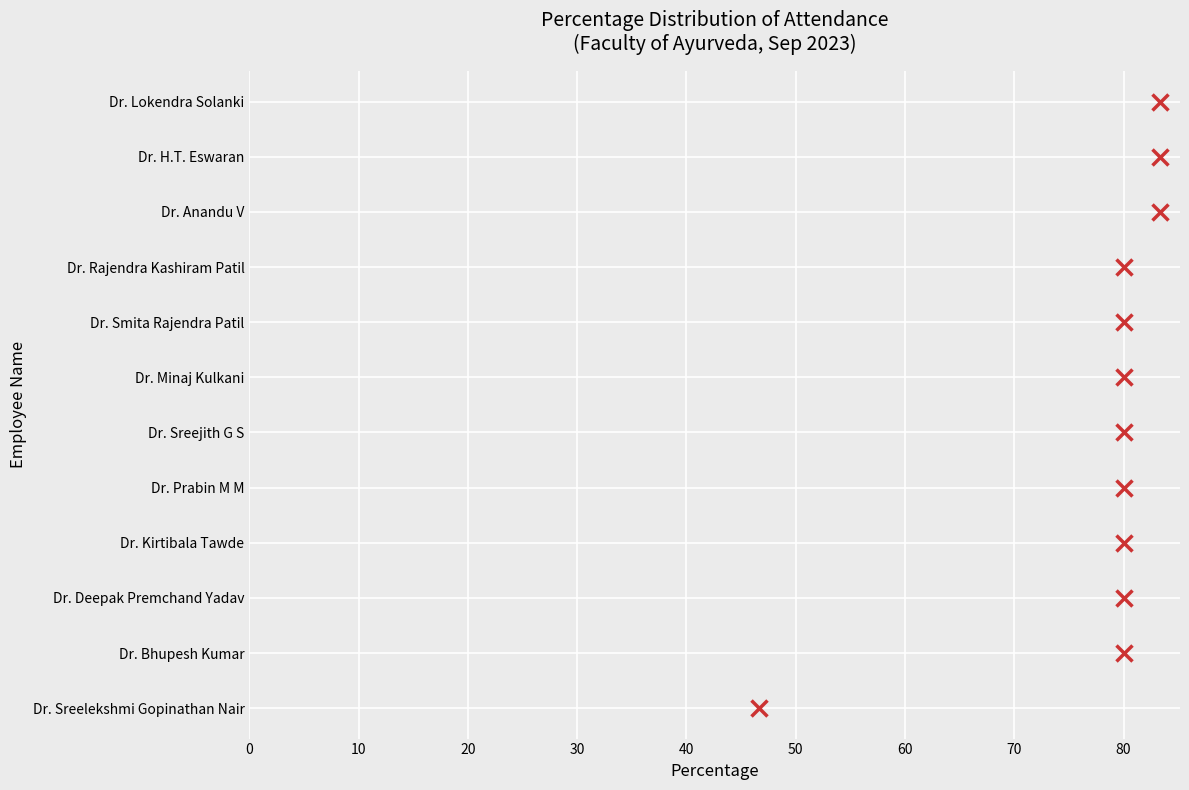

Between 0 and 80, which is larger?

80